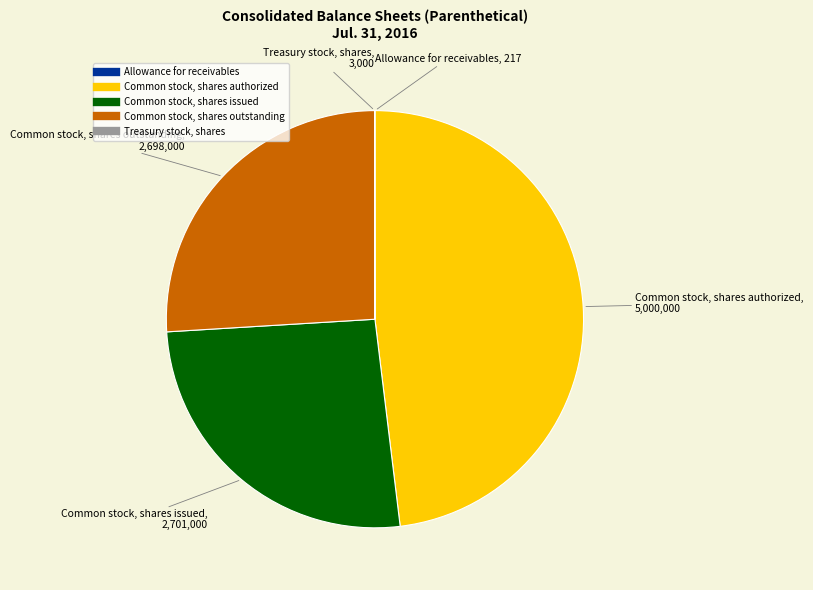

Which has a higher value, Common stock, shares authorized or Common stock, shares issued?

Common stock, shares authorized